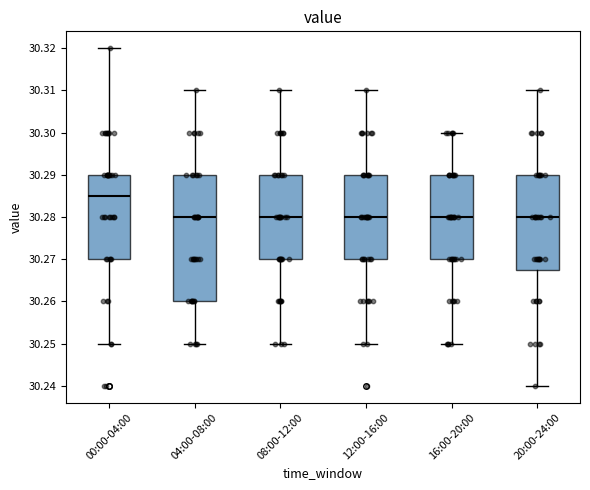

Reading left to right, transcribe this box plot: for each box, give where its median line is, the range the box spans, and where its two whiskers end, as read against the y-axis. The values are not printed on the chart, so give them approximately, as read against the axis.

00:00-04:00: median 30.285, box 30.270 to 30.290, whiskers 30.250 to 30.320
04:00-08:00: median 30.280, box 30.260 to 30.290, whiskers 30.250 to 30.310
08:00-12:00: median 30.280, box 30.270 to 30.290, whiskers 30.250 to 30.310
12:00-16:00: median 30.280, box 30.270 to 30.290, whiskers 30.250 to 30.310
16:00-20:00: median 30.280, box 30.270 to 30.290, whiskers 30.250 to 30.300
20:00-24:00: median 30.280, box 30.268 to 30.290, whiskers 30.240 to 30.310